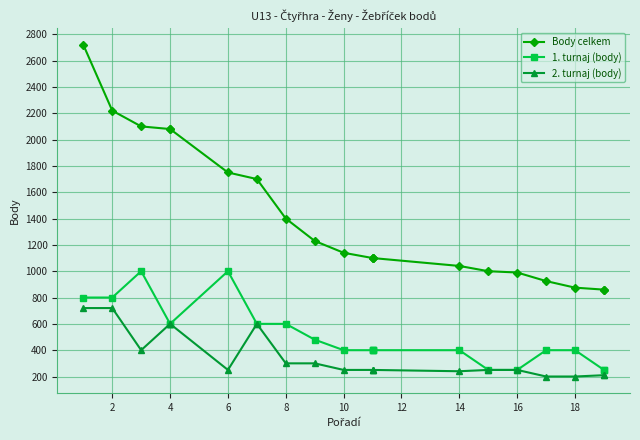

True or false: 1. turnaj (body) and Body celkem cross at least once.

False